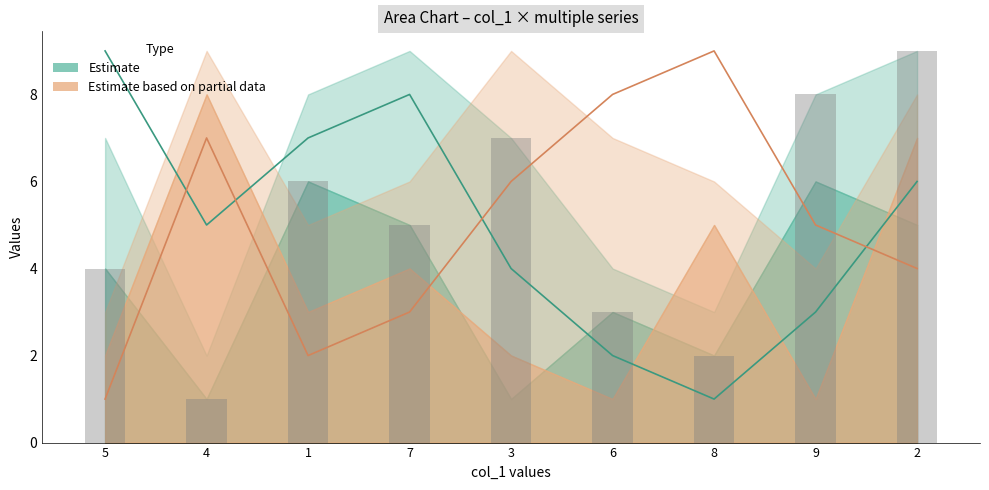

True or false: col_8 (Partial line) has a value of 5 at 8.

False